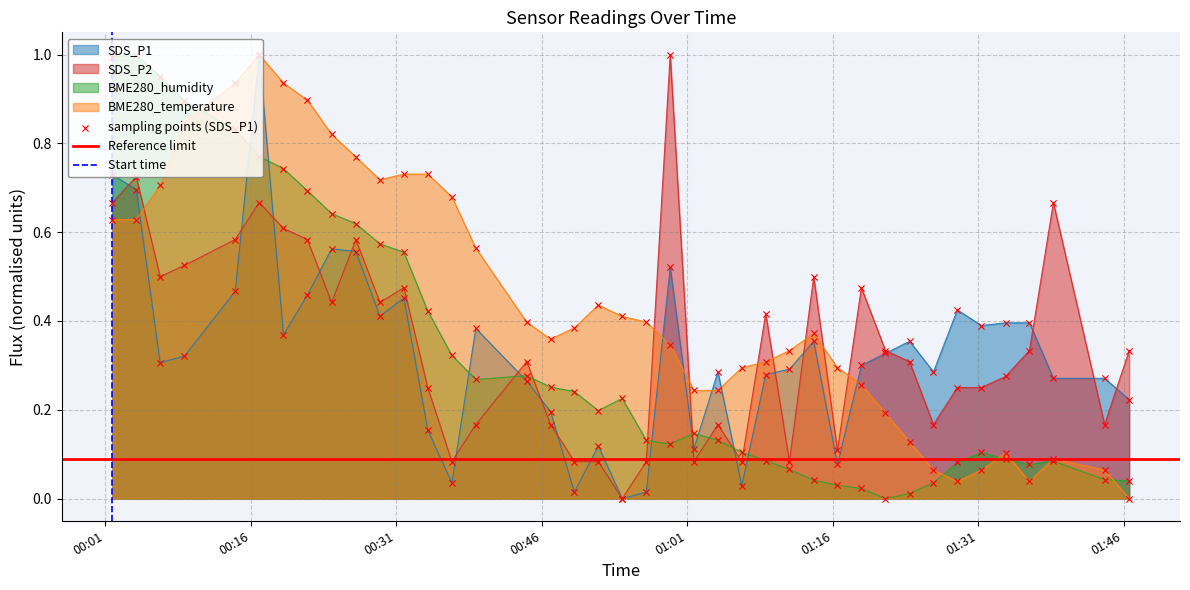

At how many categories does at least one series exceed 0?

40